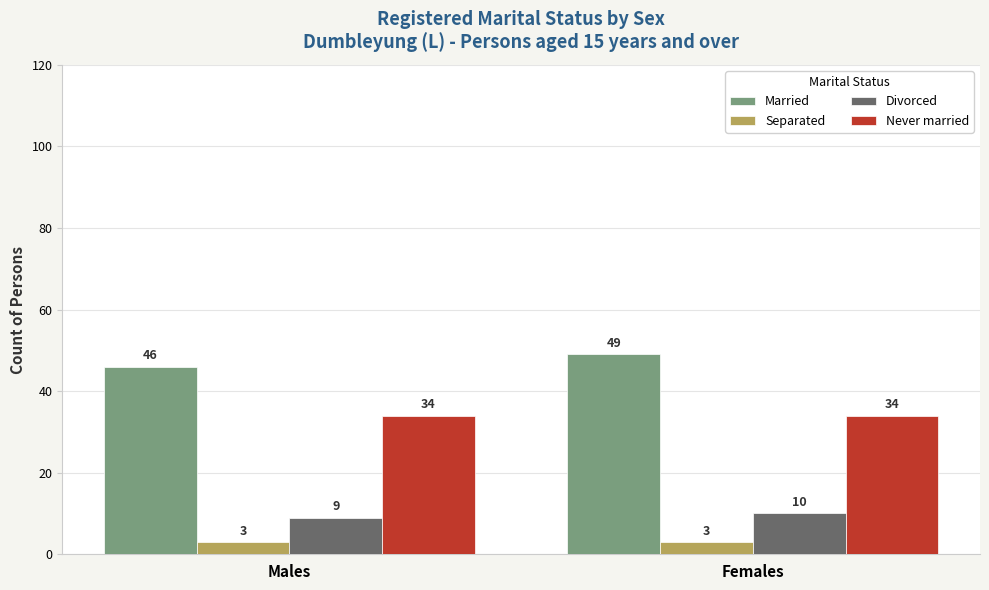

Which category has the highest value in the Married series?

Females